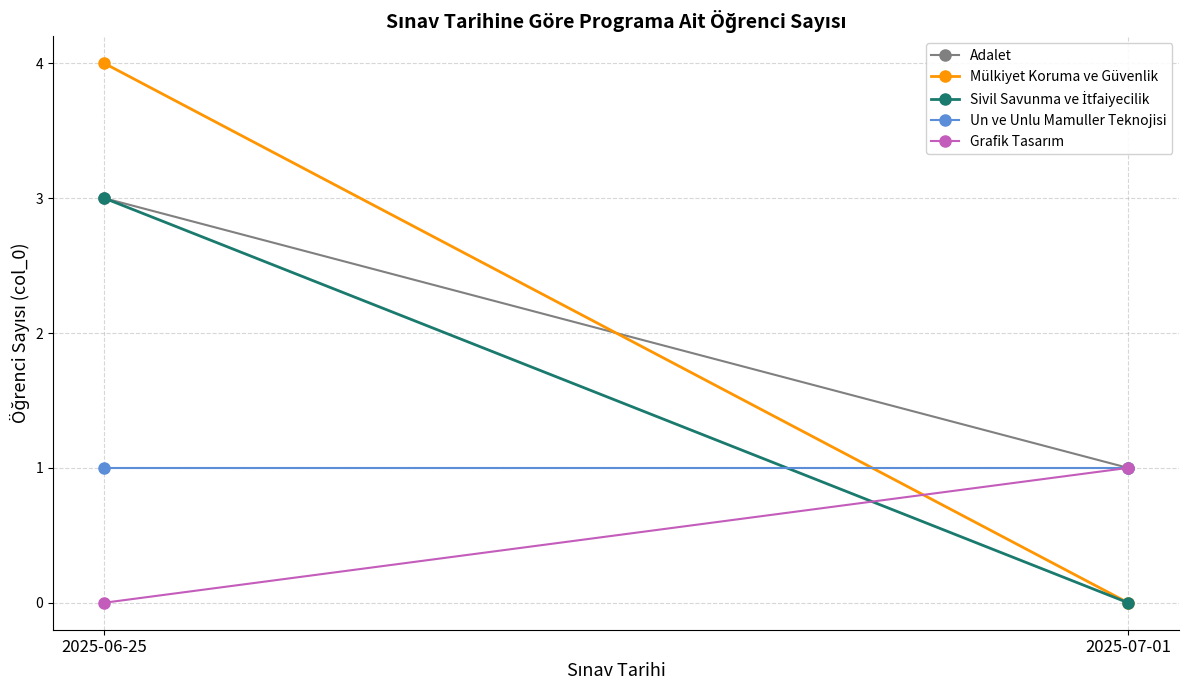

How many series are shown in this chart?

5